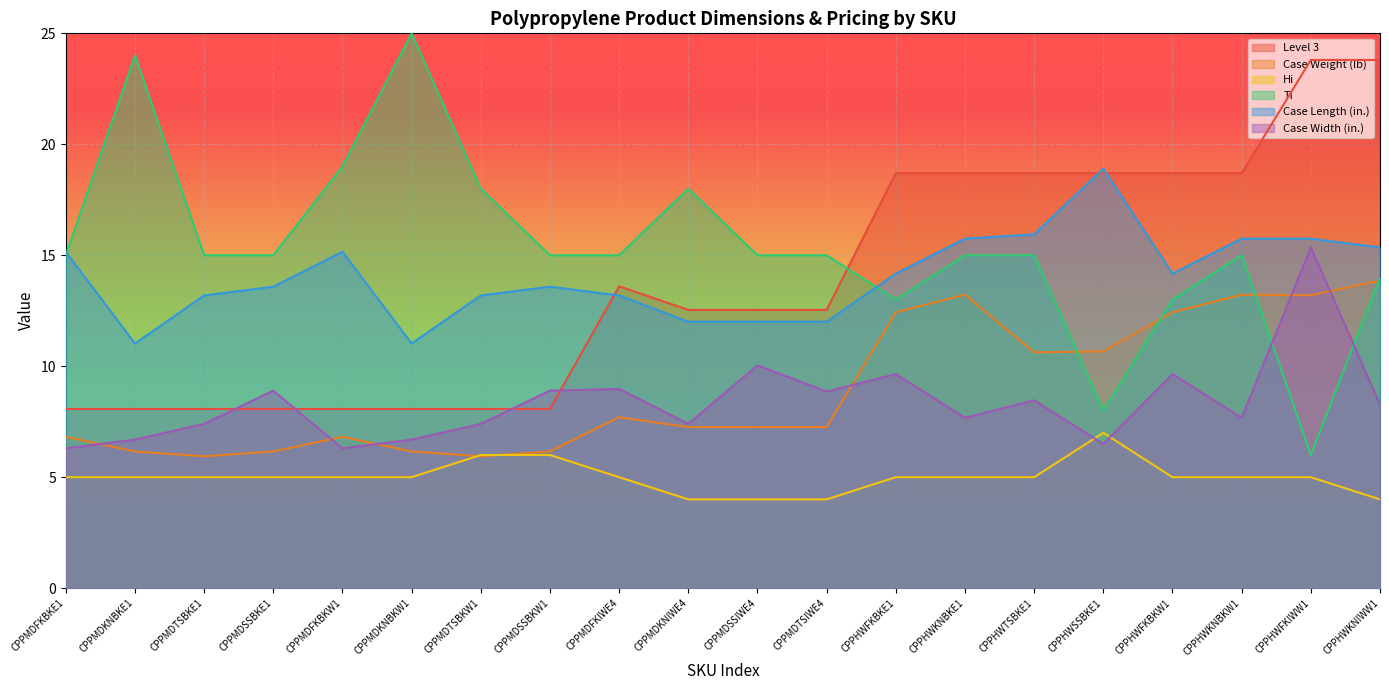

What is the sum of all Case Weight (lb) values?

179.3